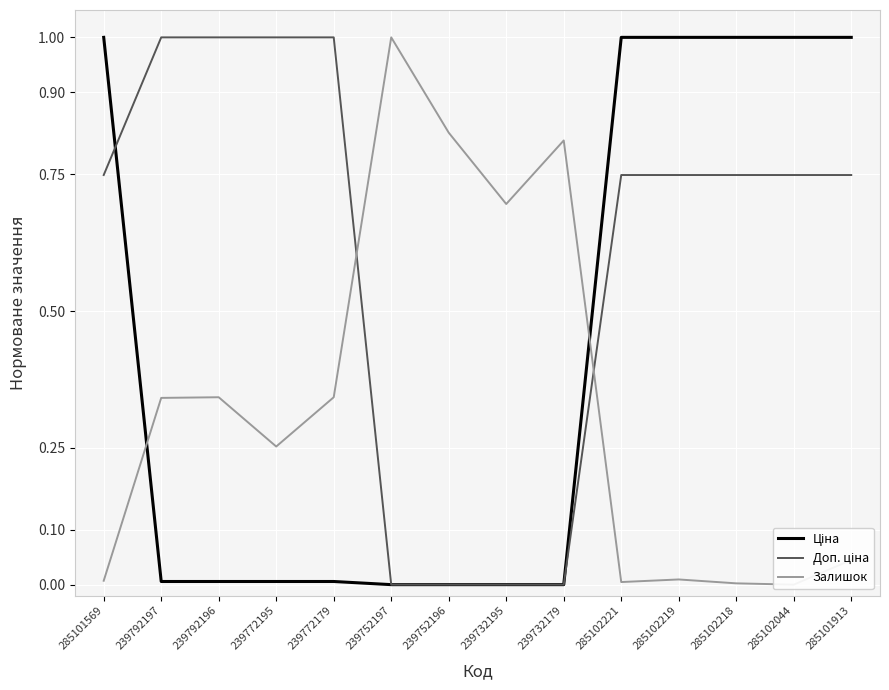

True or false: Доп. ціна and Ціна cross at least once.

True